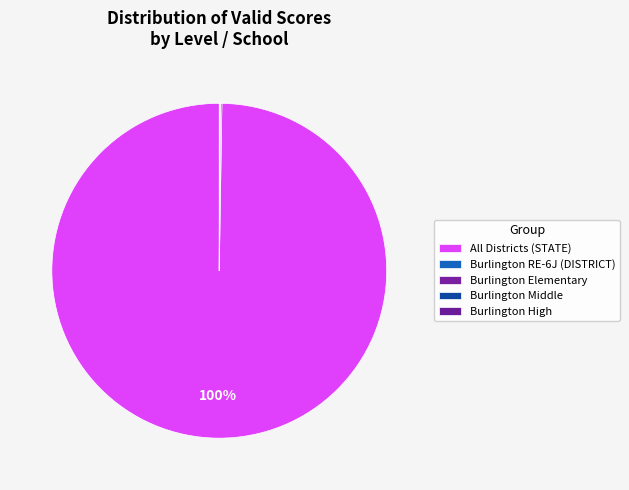

Which slice is the smallest?

Burlington High